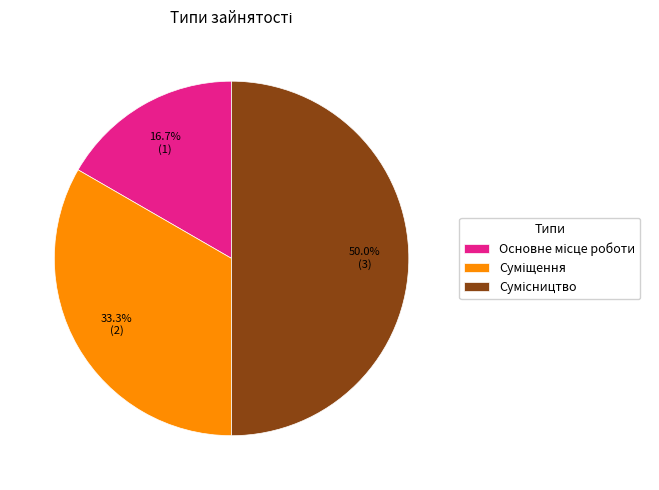

Is there a majority slice in this chart?

No